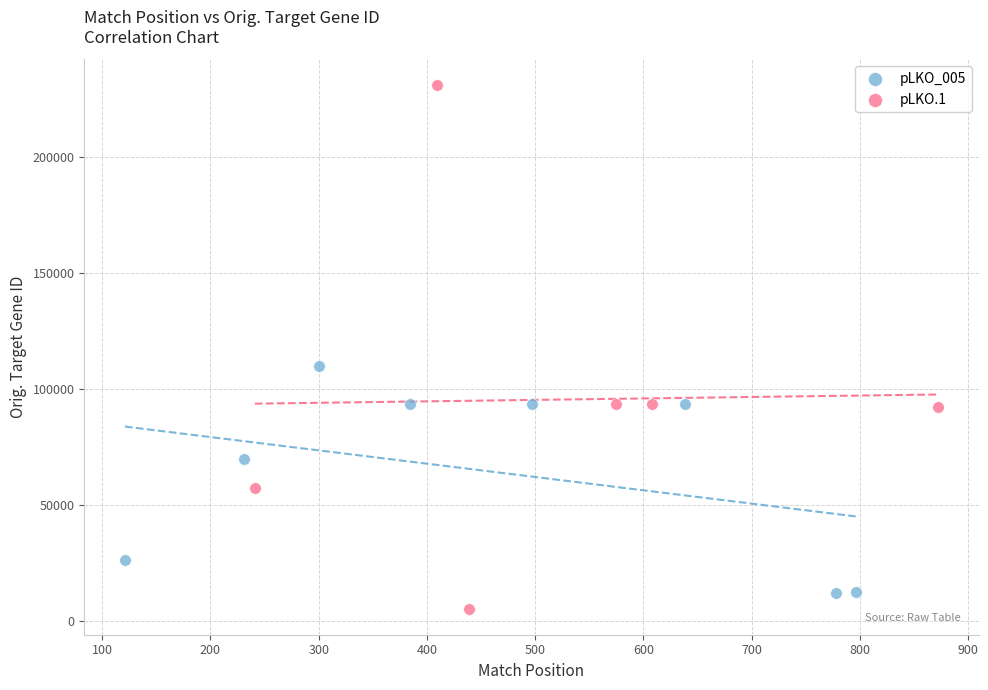

Which series has the widest spread of Y values?

pLKO.1